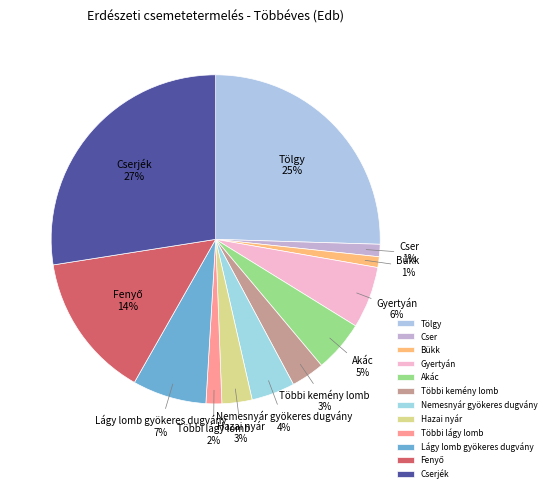

Is the sum of Hazai nyár and Többi lágy lomb greater than half?

No